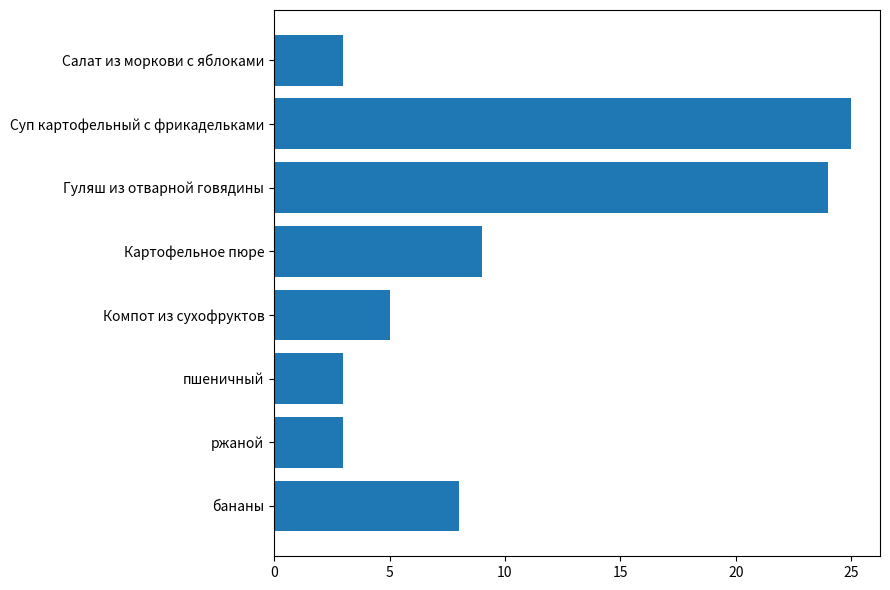

Is it true that the value at Гуляш из отварной говядины is 13?

False